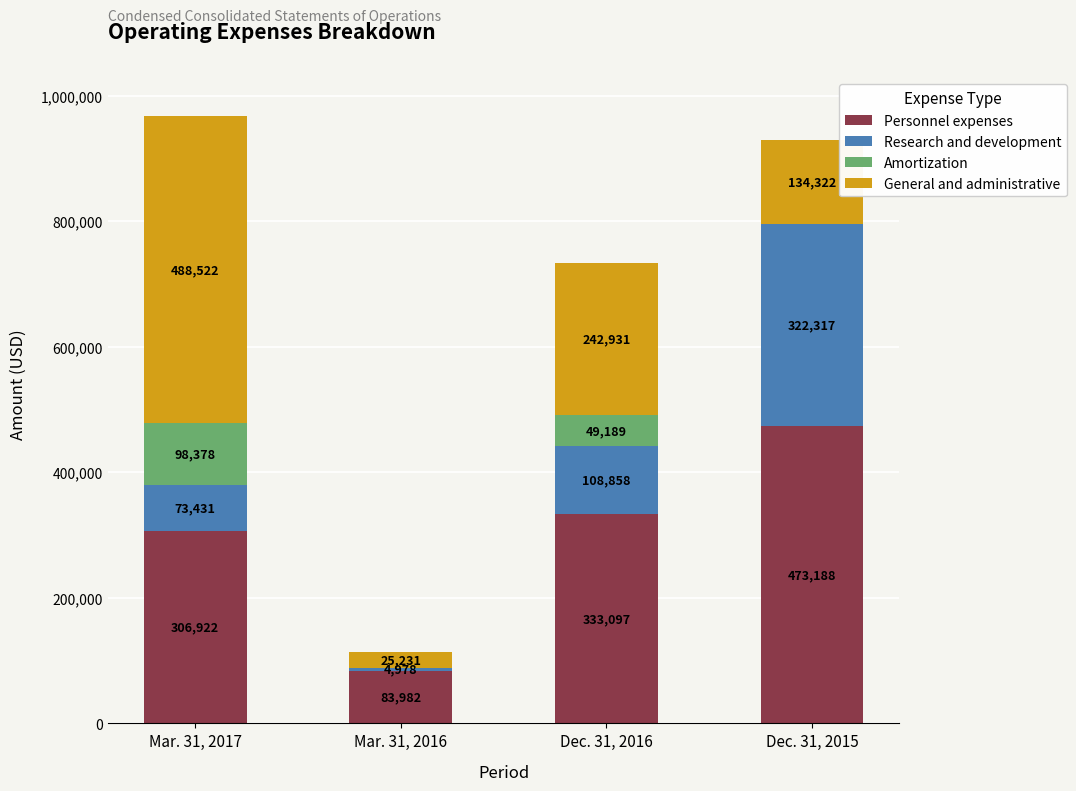

What value does the Personnel expenses series have at Dec. 31, 2015, to the nearest 10?

473190